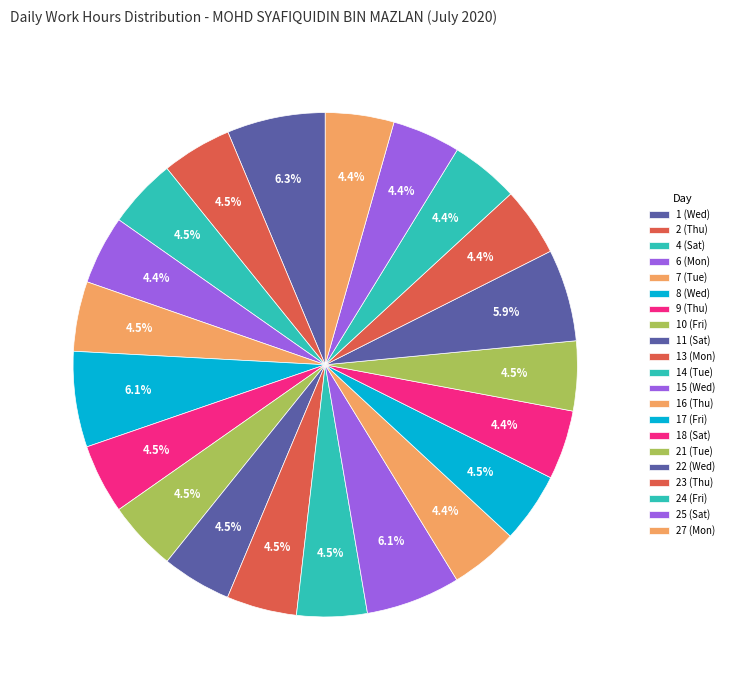

How many slices are in this pie chart?

21